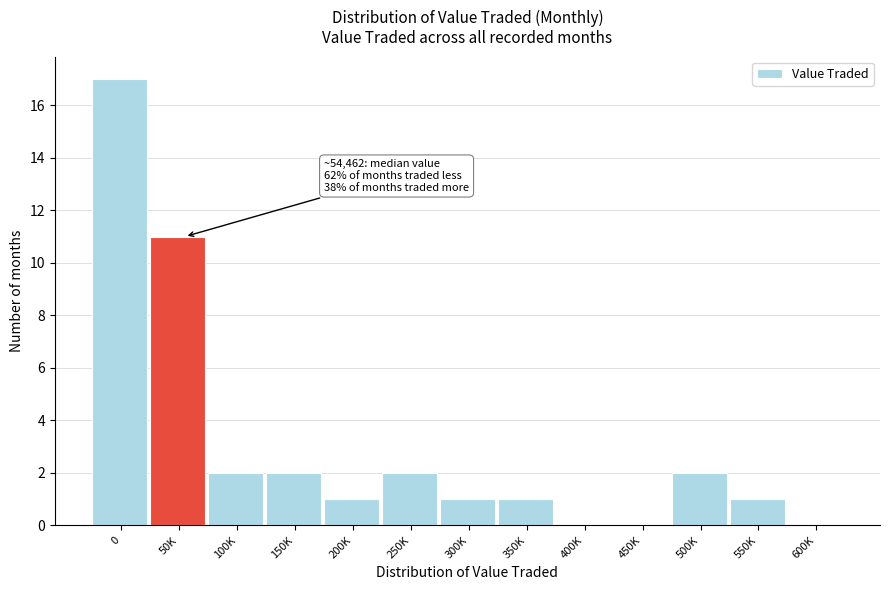

Reading right to left, transcribe all the data shown in this chart.

600K=0	550K=1	500K=2	450K=0	400K=0	350K=1	300K=1	250K=2	200K=1	150K=2	100K=2	50K=11	0=17